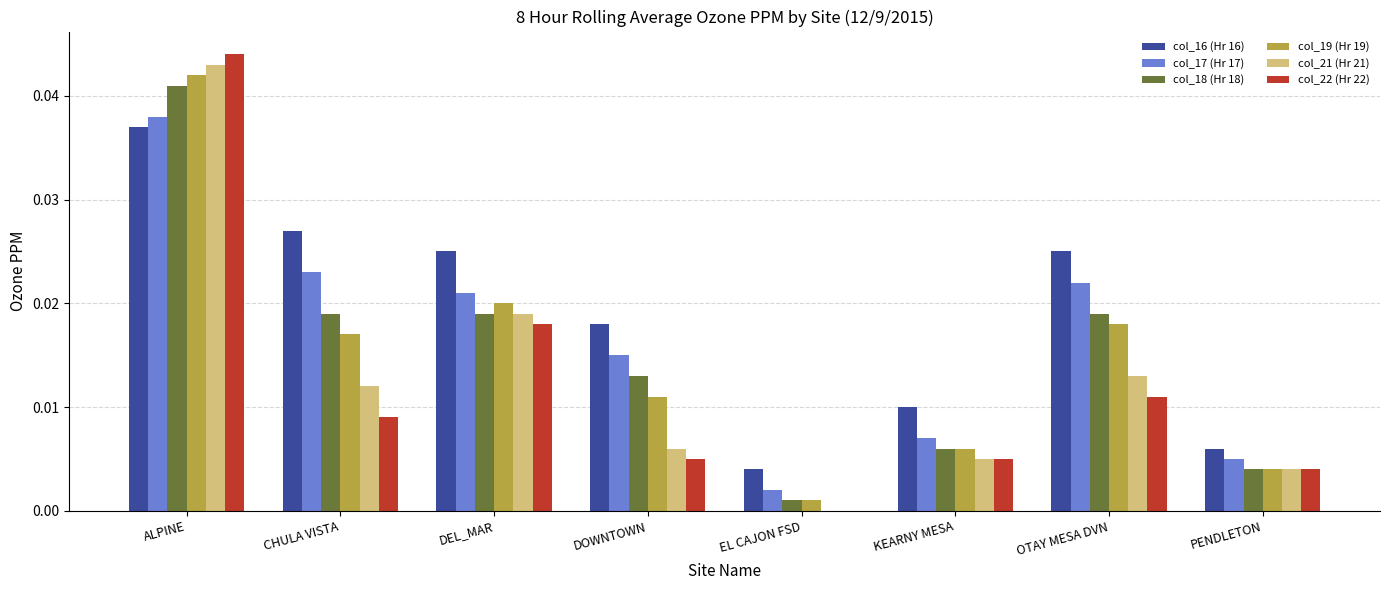

At which category does the chart reach its peak across all series?

ALPINE